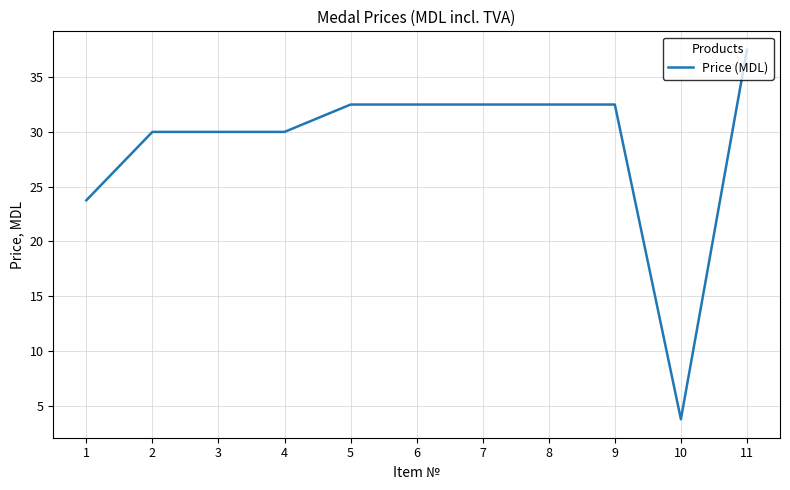

Where does the data first go above 32?

5